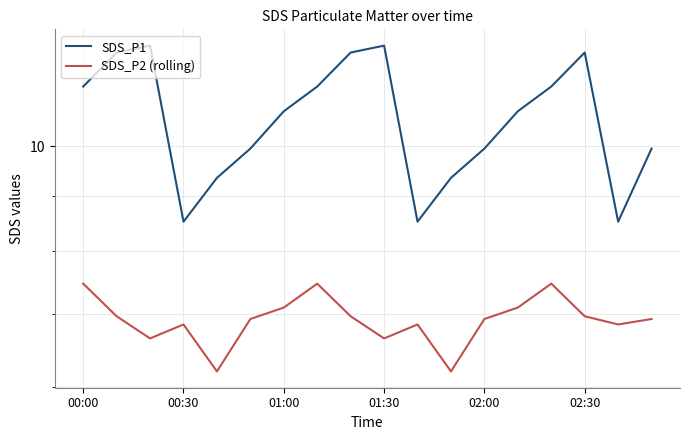

The value of SDS_P2 (rolling) at 13 is 7.1. True or false?

True